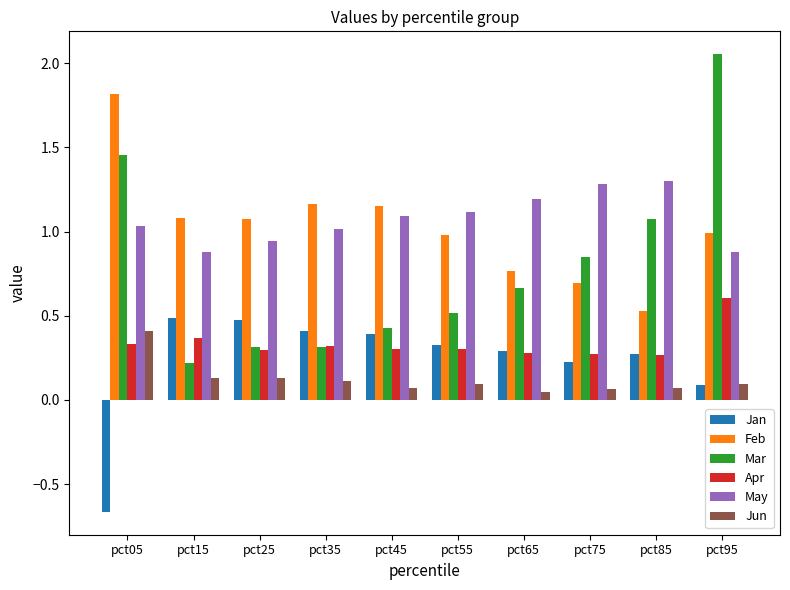

Which series changed the most between pct65 and pct95?

Mar